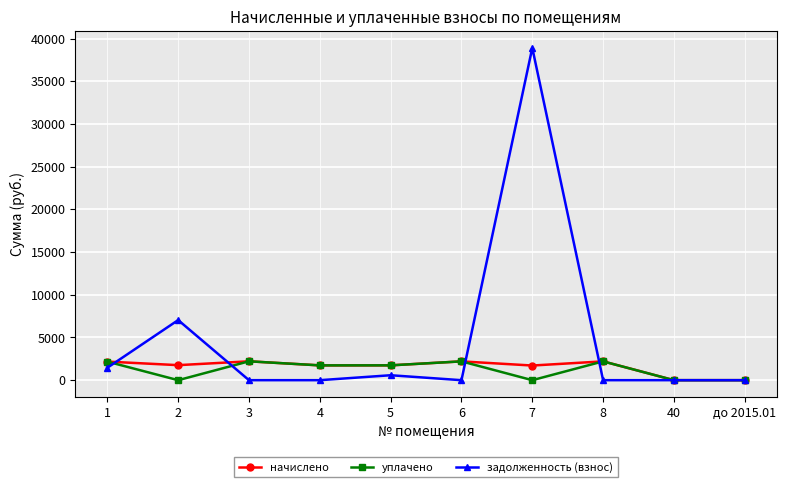

Which series has the largest range (max minus min)?

задолженность (взнос)